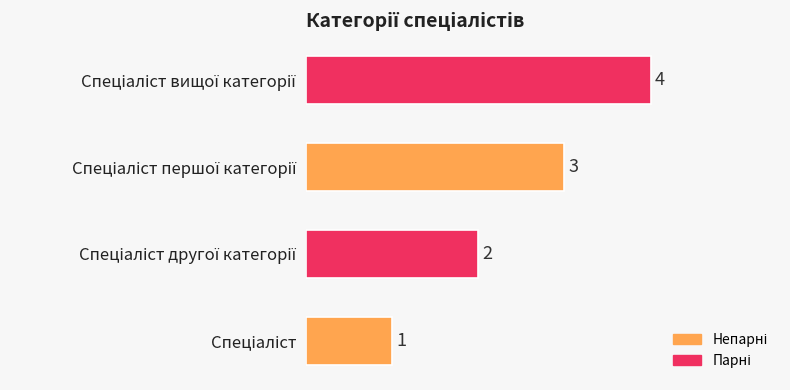

How many values are between 2 and 4?

3